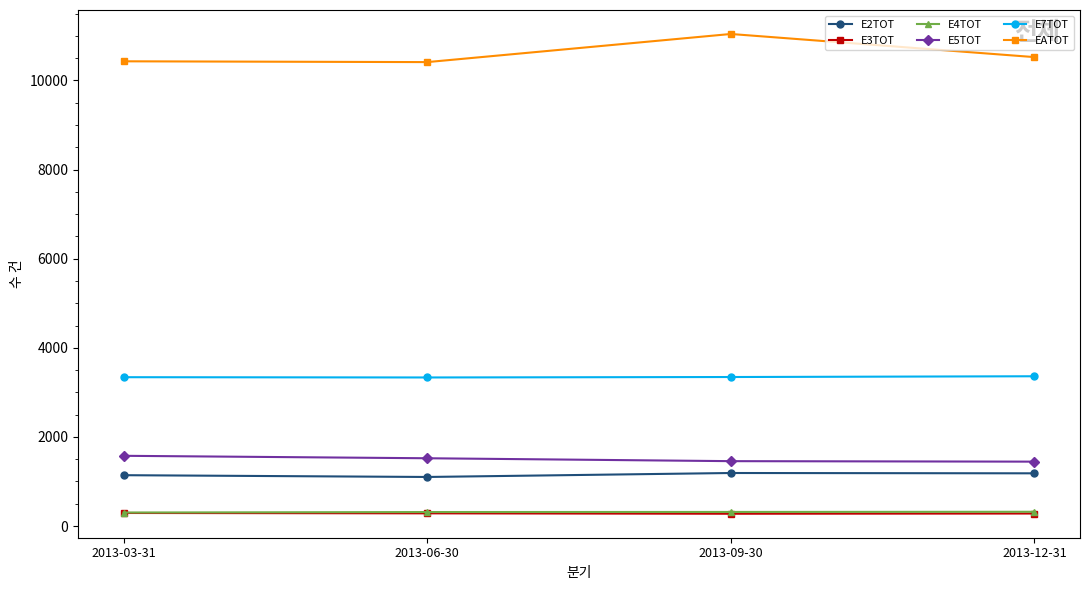

How many data points does each series have?

4